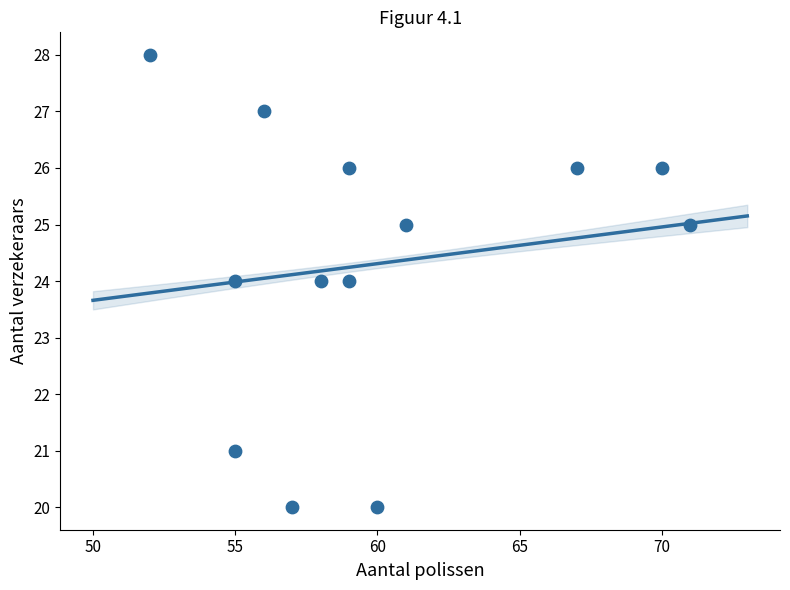

What is the range of Y values (max minus min)?

8